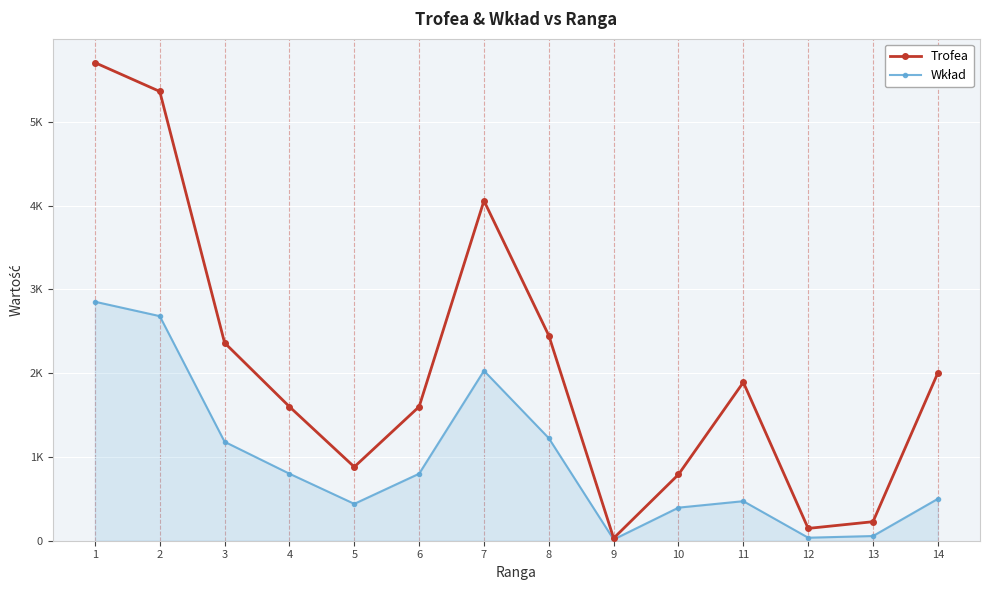

Which has a higher value, 9 or 1?

1